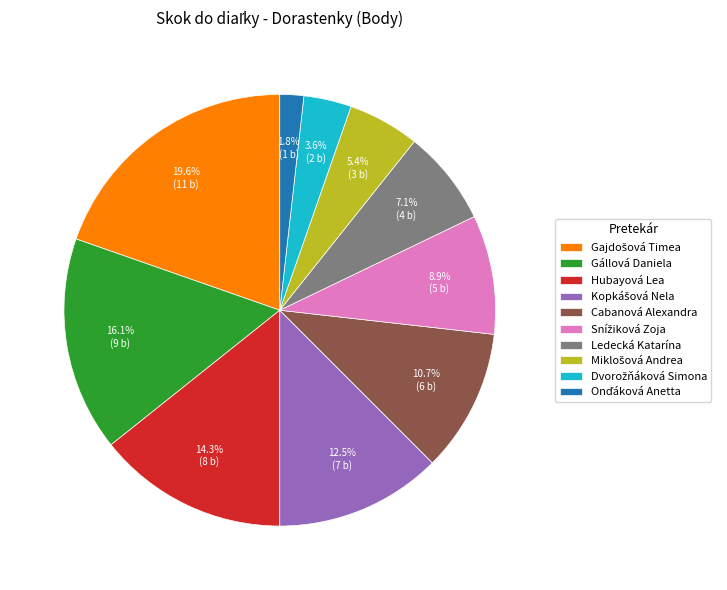

Does Cabanová Alexandra account for over 50% of the chart?

No